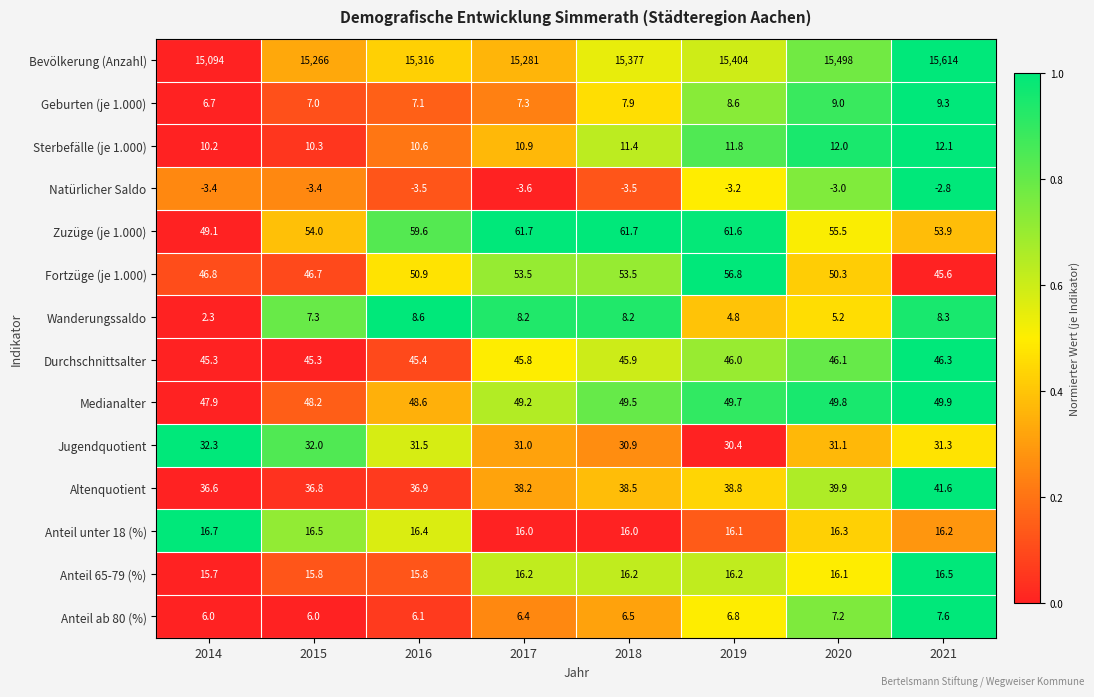

Count the number of categories in the chart.

8